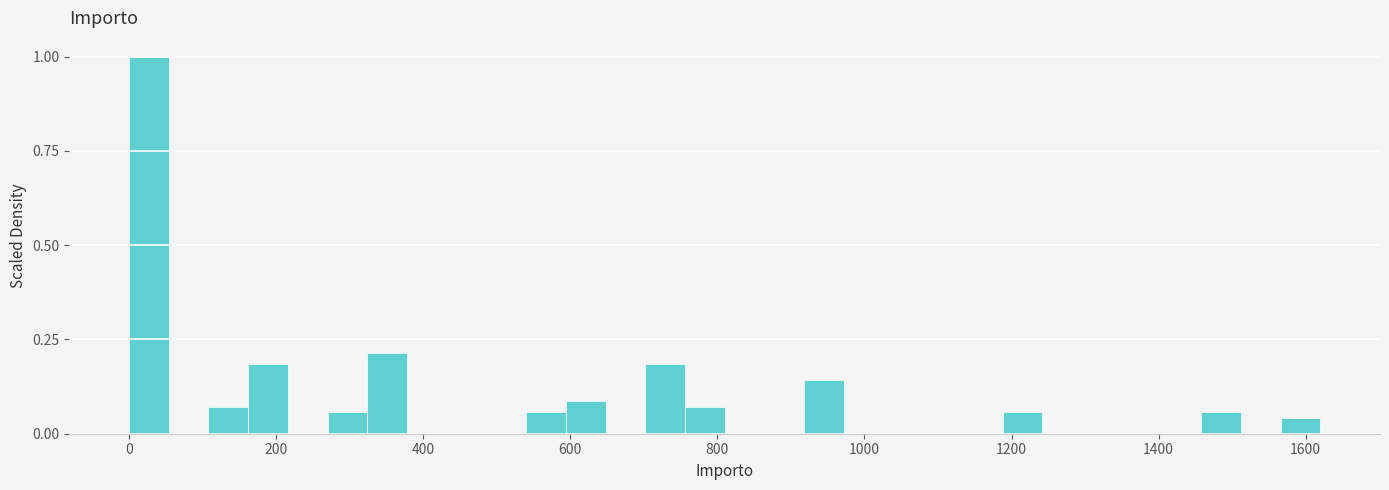

Around what value on the x-axis is the tallest bar? Give the approximate position of its centre, as read against the axis.

20